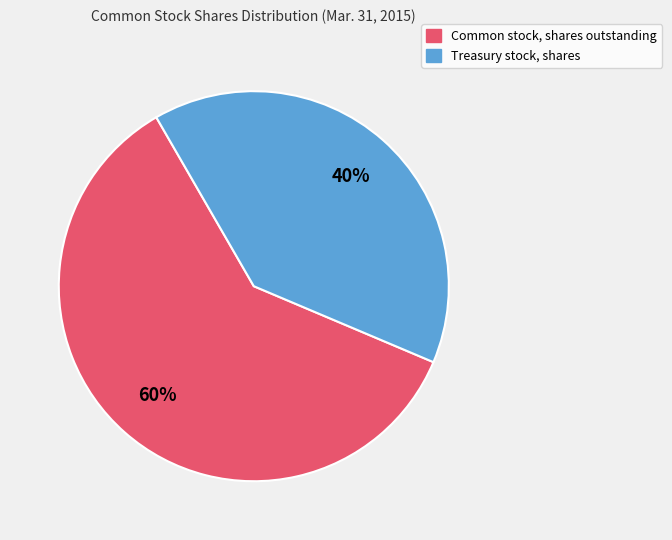

Is there a majority slice in this chart?

Yes